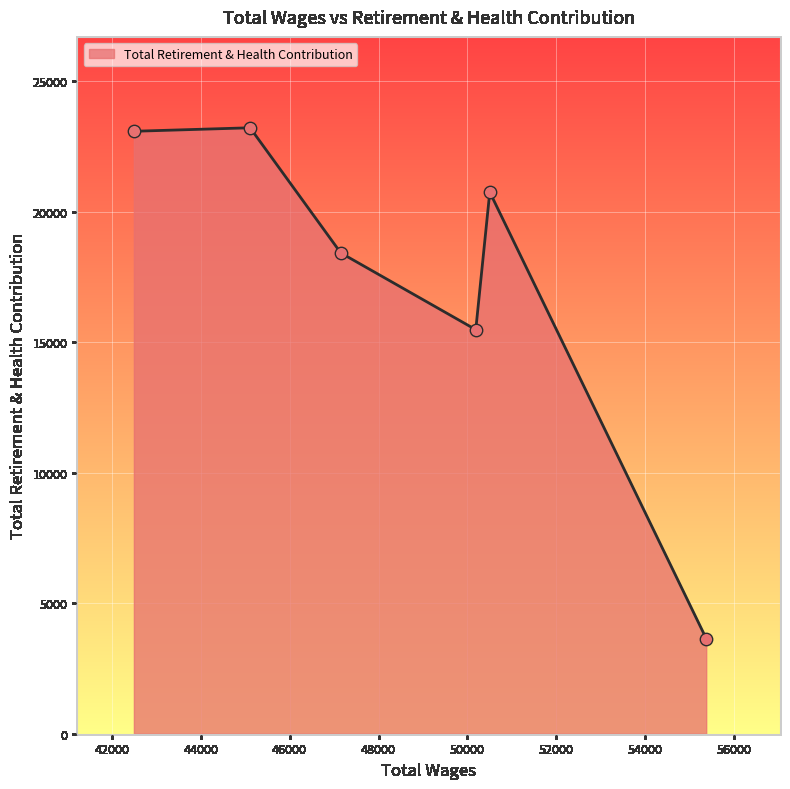

What is the sum of all values?

104625